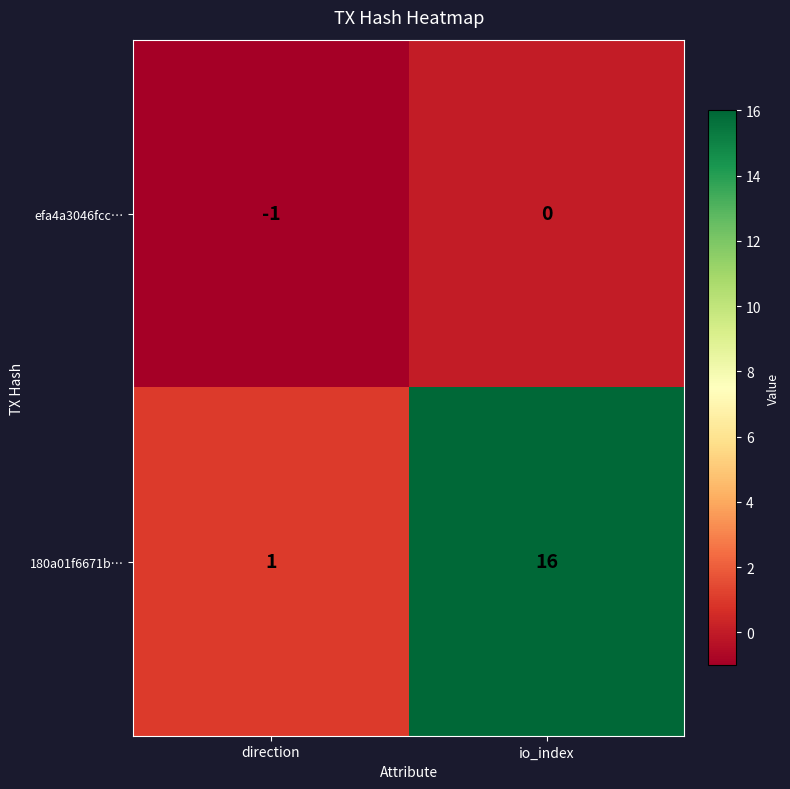

At how many categories does at least one series exceed 9?

1